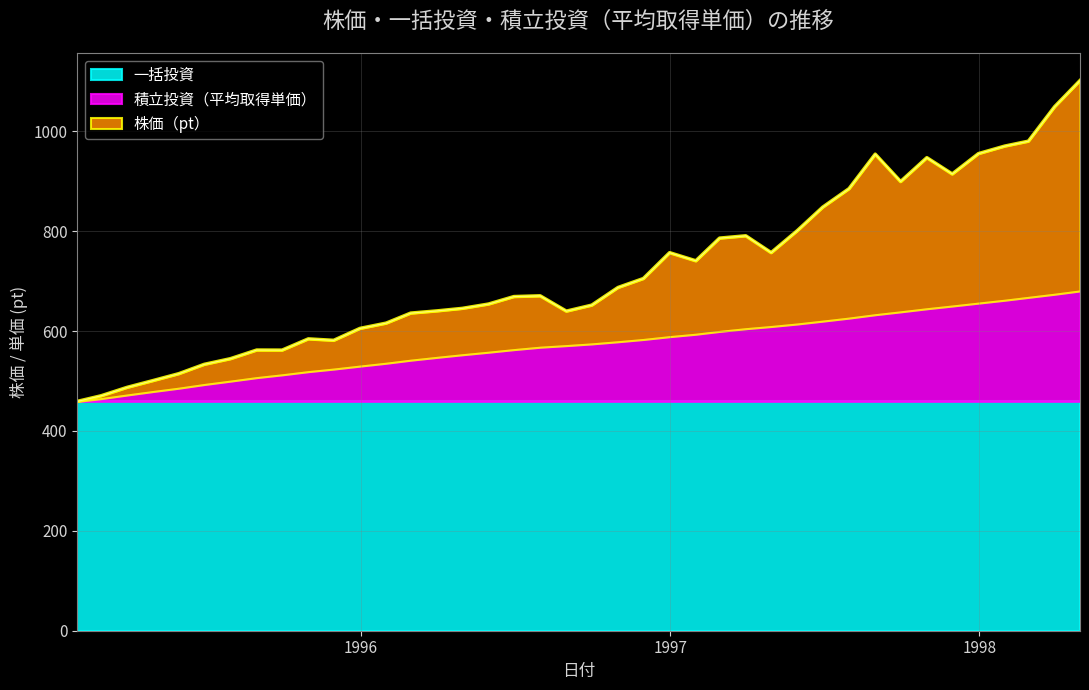

Reading left to right, extract all data points from this chart.

一括投資: 0=459.2	1=459.2	2=459.2	3=459.2	4=459.2	5=459.2	6=459.2	7=459.2	8=459.2	9=459.2	10=459.2	11=459.2	12=459.2	13=459.2	14=459.2	15=459.2	16=459.2	17=459.2	18=459.2	19=459.2	20=459.2	21=459.2	22=459.2	23=459.2	24=459.2	25=459.2	26=459.2	27=459.2	28=459.2	29=459.2	30=459.2	31=459.2	32=459.2	33=459.2	34=459.2	35=459.2	36=459.2	37=459.2	38=459.2	39=459.2
積立投資（平均取得単価）: 0=459.2	1=464.8	2=472.1	3=478.9	4=485.7	5=493.0	6=499.8	7=506.8	8=512.4	9=518.8	10=523.9	11=529.9	12=535.6	13=541.7	14=547.4	15=552.6	16=557.7	17=562.9	18=567.7	19=570.9	20=574.3	21=578.7	22=583.2	23=588.8	24=593.7	25=599.4	26=604.8	27=609.1	28=614.2	29=619.9	30=626.0	31=632.8	32=638.5	33=644.7	34=650.2	35=656.0	36=661.8	37=667.5	38=673.8	39=680.4
株価（pt）: 0=459.2	1=470.4	2=487.4	3=500.7	4=514.8	5=533.4	6=544.8	7=562.1	8=561.9	9=584.4	10=581.5	11=605.4	12=615.9	13=636.0	14=640.4	15=645.5	16=654.2	17=669.1	18=670.6	19=640.0	20=652.0	21=687.3	22=705.3	23=757.0	24=740.7	25=786.2	26=790.8	27=757.1	28=801.3	29=848.3	30=885.1	31=954.3	32=899.5	33=947.3	34=914.6	35=955.4	36=970.4	37=980.3	38=1049.3	39=1101.8